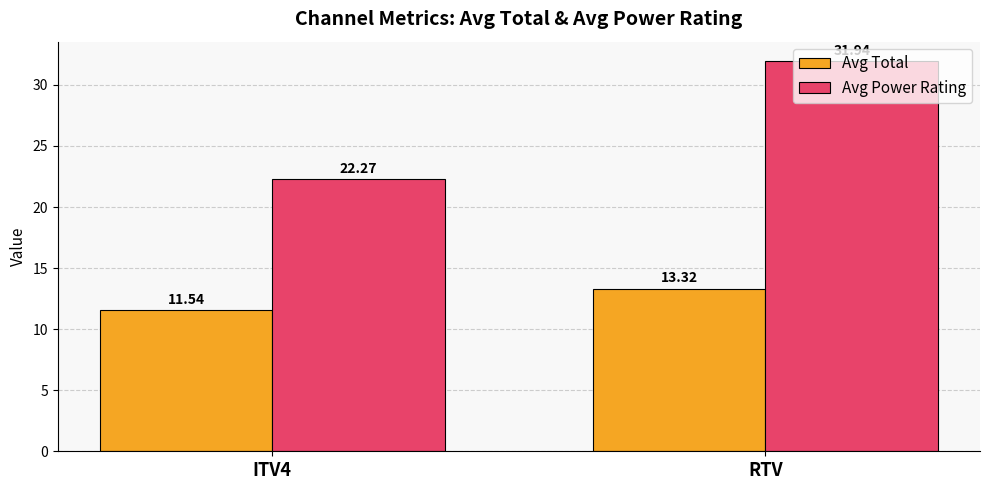

What is the value of the Avg Total bar at the 1st from the left?

11.5